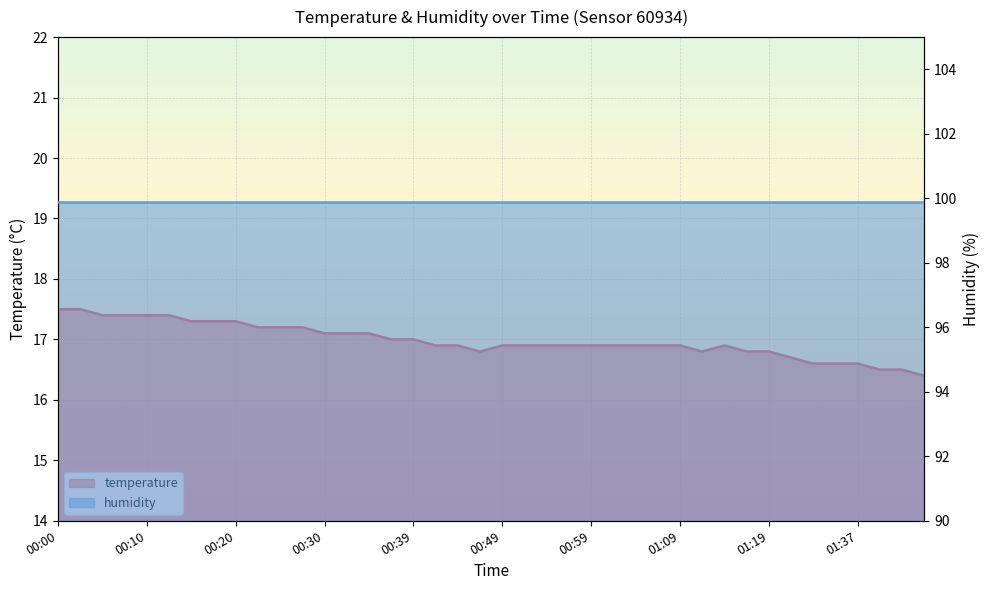

List the labels in order of value, smallest first.

01:44, 01:40, 01:42, 01:32, 01:35, 01:37, 01:30, 00:47, 01:11, 01:16, 01:19, 00:42, 00:44, 00:49, 00:52, 00:54, 00:56, 00:59, 01:01, 01:04, 01:06, 01:09, 01:14, 00:37, 00:39, 00:30, 00:32, 00:35, 00:22, 00:25, 00:27, 00:15, 00:17, 00:20, 00:05, 00:08, 00:10, 00:13, 00:00, 00:03